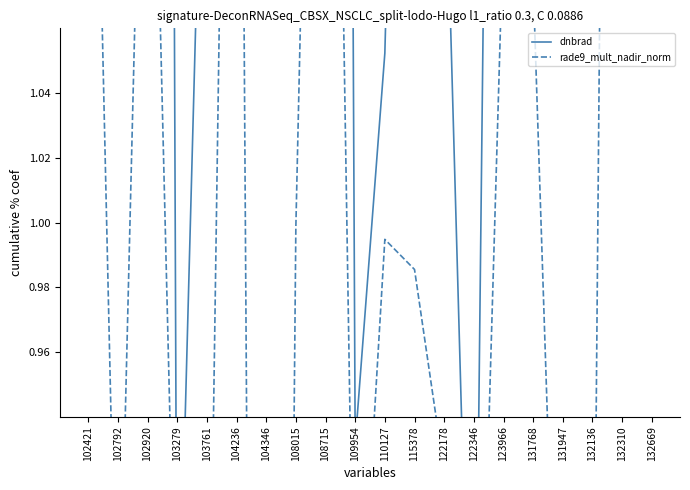

How many distinct data groups are displayed?

2